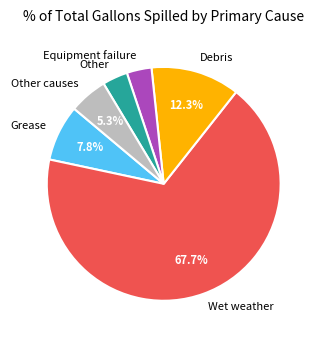

Is the sum of Grease and Equipment failure greater than half?

No